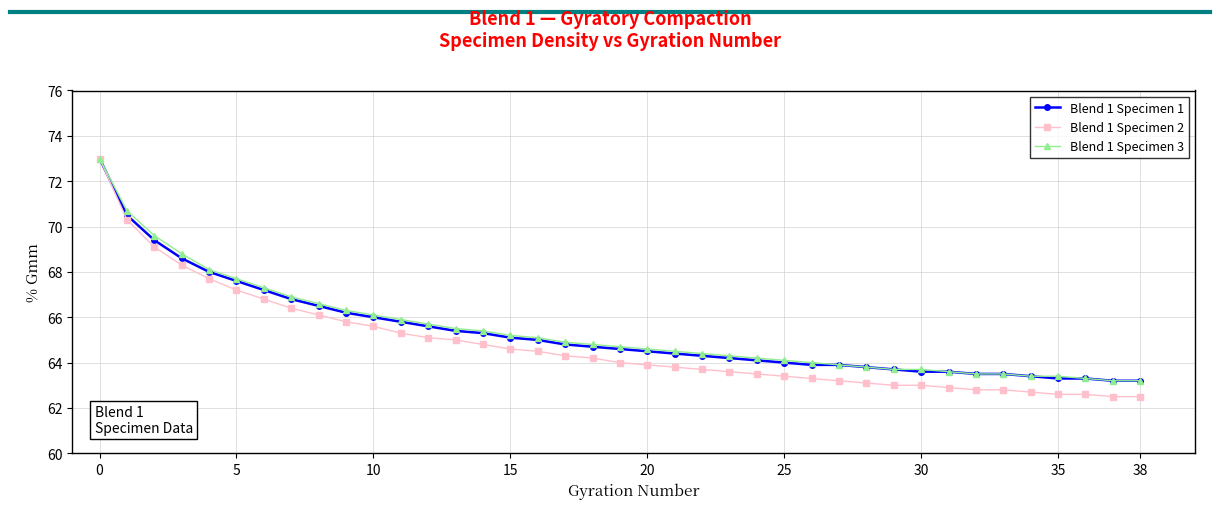

Which series has the largest range (max minus min)?

Blend 1 Specimen 2